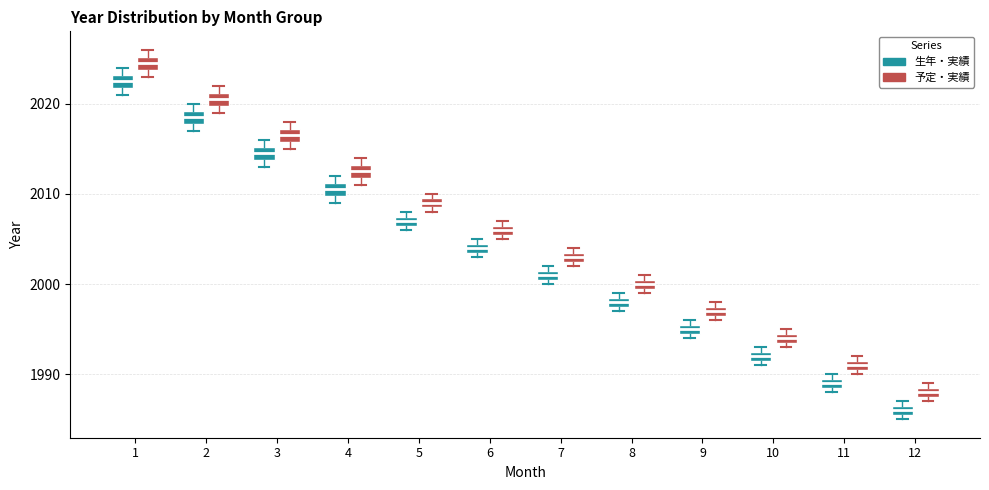

Where is the upper edge of the box for 12 (予定・実績) on the y-axis? The values are not printed on the chart, so give them approximately, as read against the axis.

1989